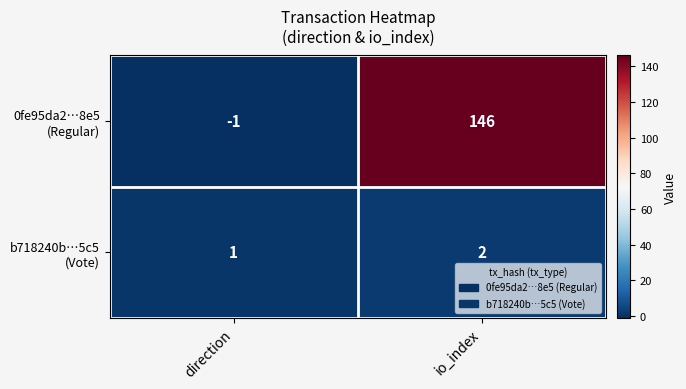

What is the minimum value shown in the chart?

-1